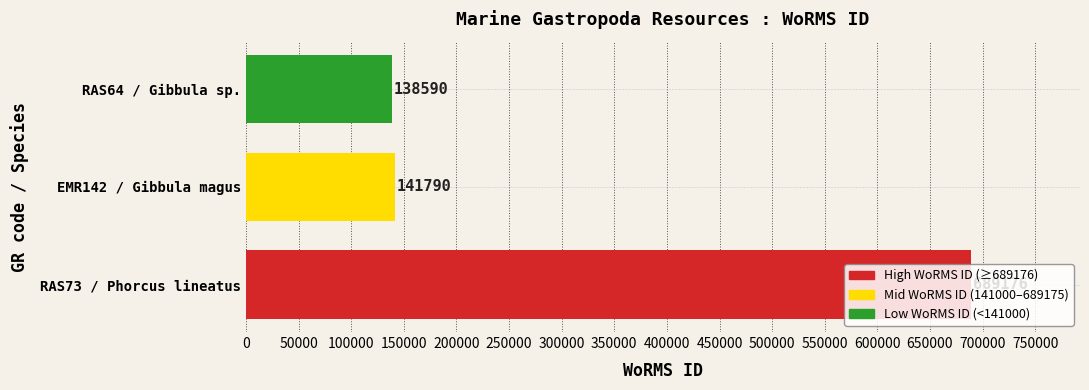

What is the change in value from EMR142 / Gibbula magus to RAS64 / Gibbula sp.?

-3200